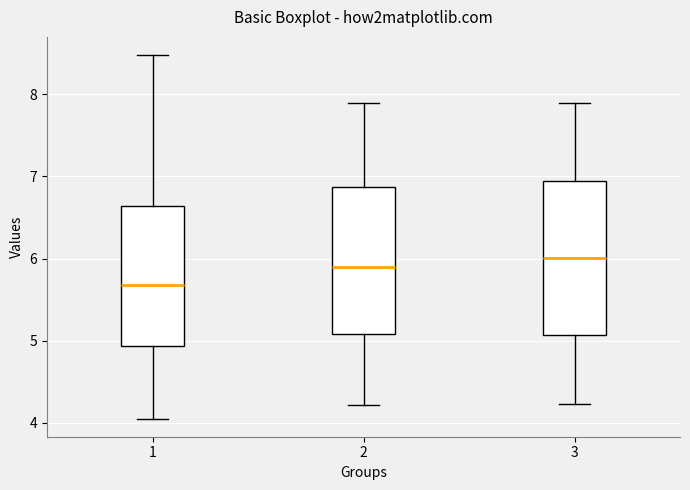

Reading left to right, transcribe this box plot: for each box, give where its median line is, the range the box spans, and where its two whiskers end, as read against the y-axis. The values are not printed on the chart, so give them approximately, as read against the axis.

1: median 5.7, box 4.9 to 6.6, whiskers 4.1 to 8.5
2: median 5.9, box 5.1 to 6.9, whiskers 4.2 to 7.9
3: median 6.0, box 5.1 to 6.9, whiskers 4.2 to 7.9